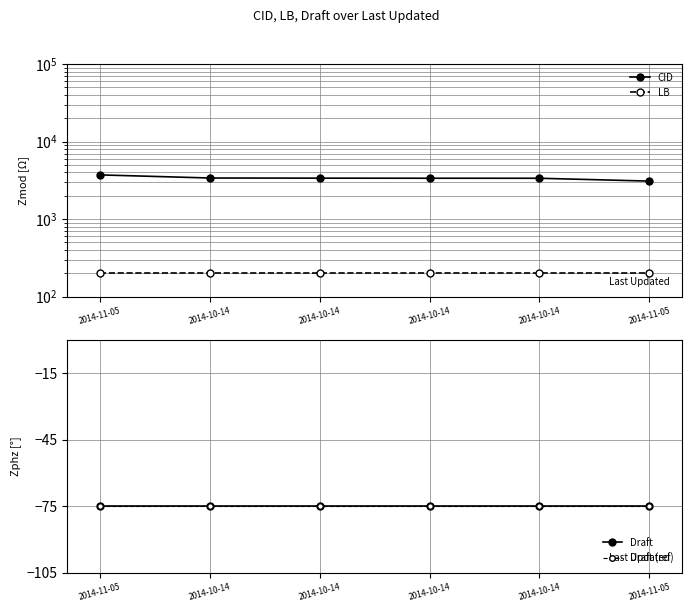

What is the sum of all CID values?

20326